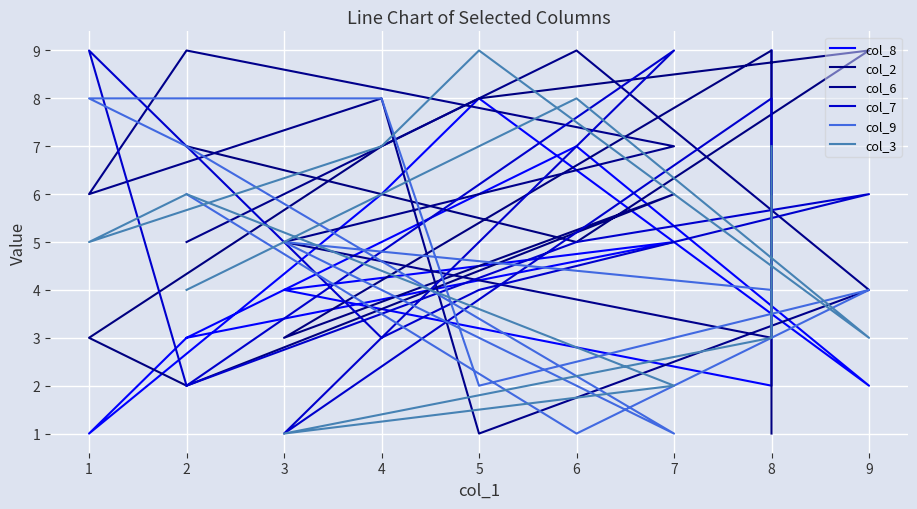

Is it true that col_3 equals 0 at 3?

False